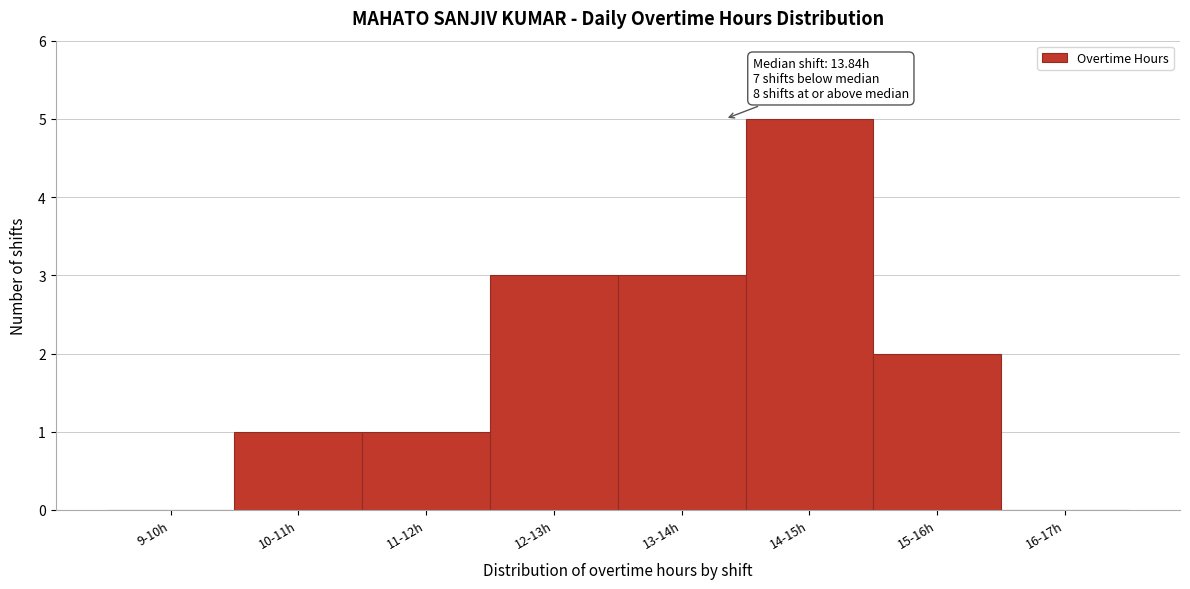

Reading right to left, what are all the values shown in this chart?

16-17h=0	15-16h=2	14-15h=5	13-14h=3	12-13h=3	11-12h=1	10-11h=1	9-10h=0